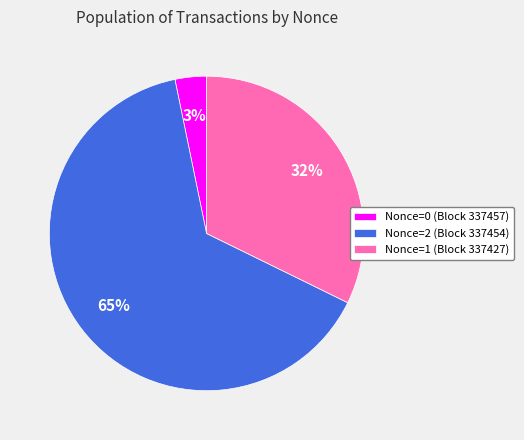

To the nearest percent, what is the average slice percentage?

33%